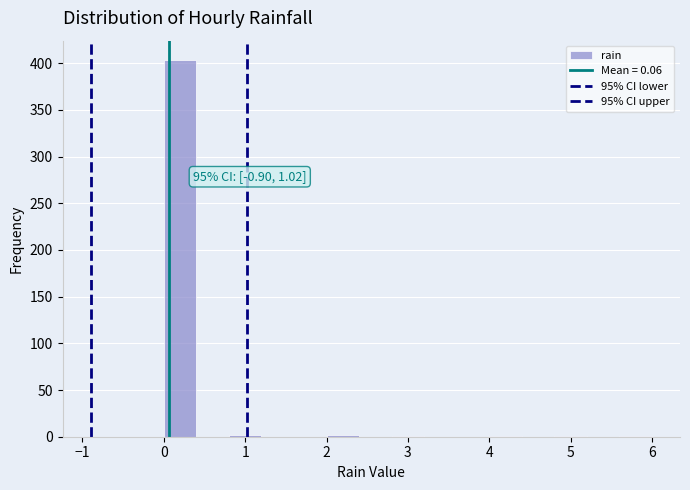

Over which range of the x-axis is the bar tallest?

0.0 to 0.4